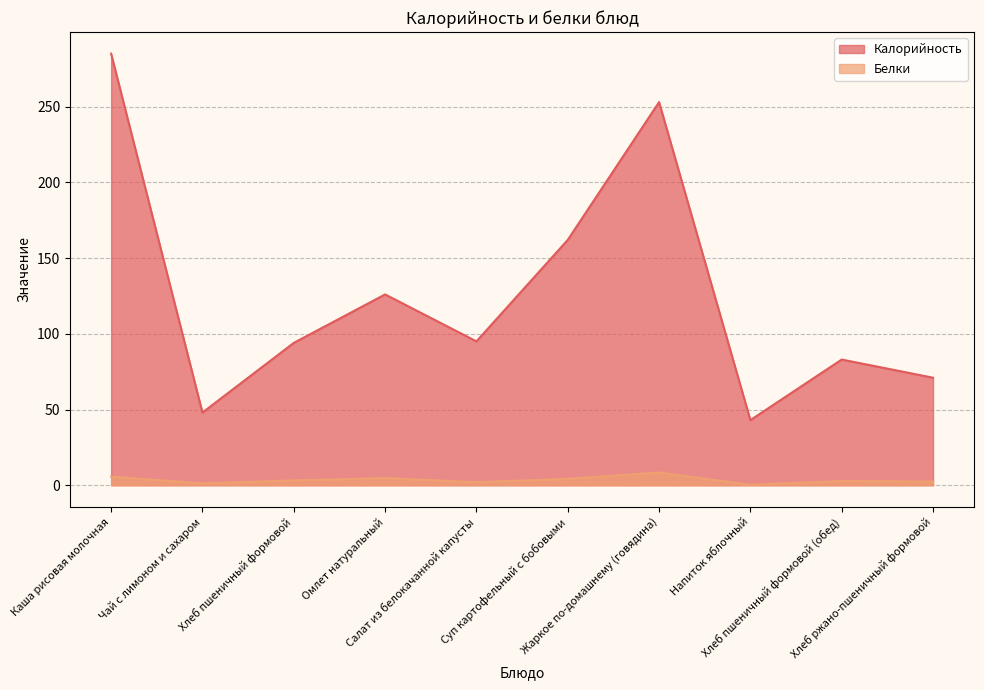

What is the label of the 5th point from the right?

Суп картофельный с бобовыми